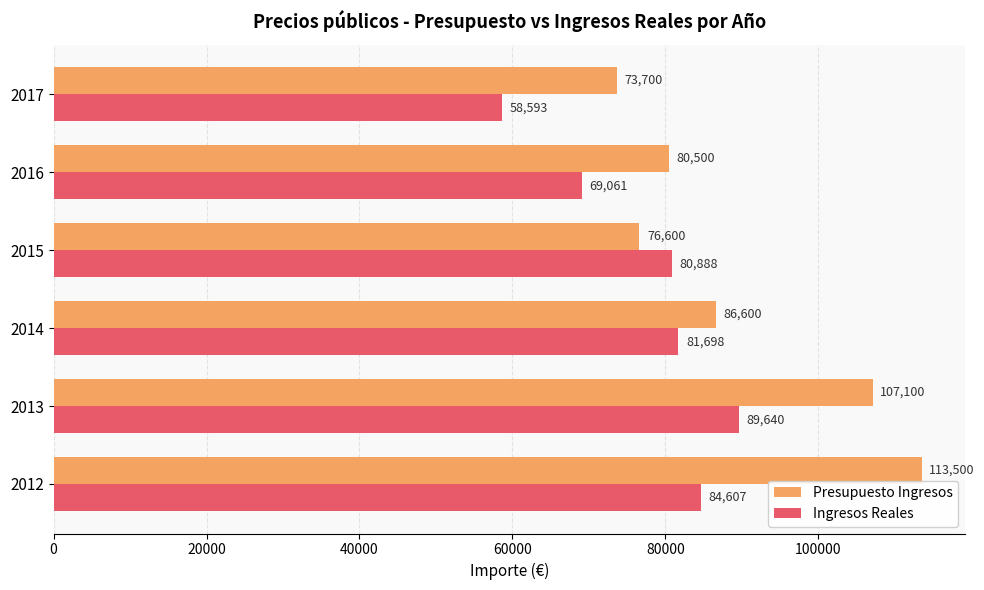

True or false: Presupuesto Ingresos has a value of 24464.0 at 2012.

False